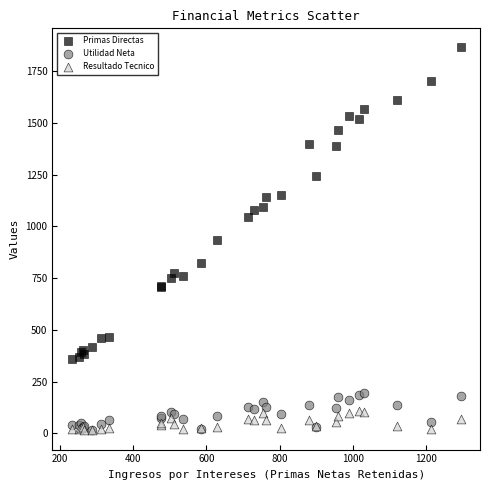

Which series has the largest Y range (max minus min)?

Primas Directas